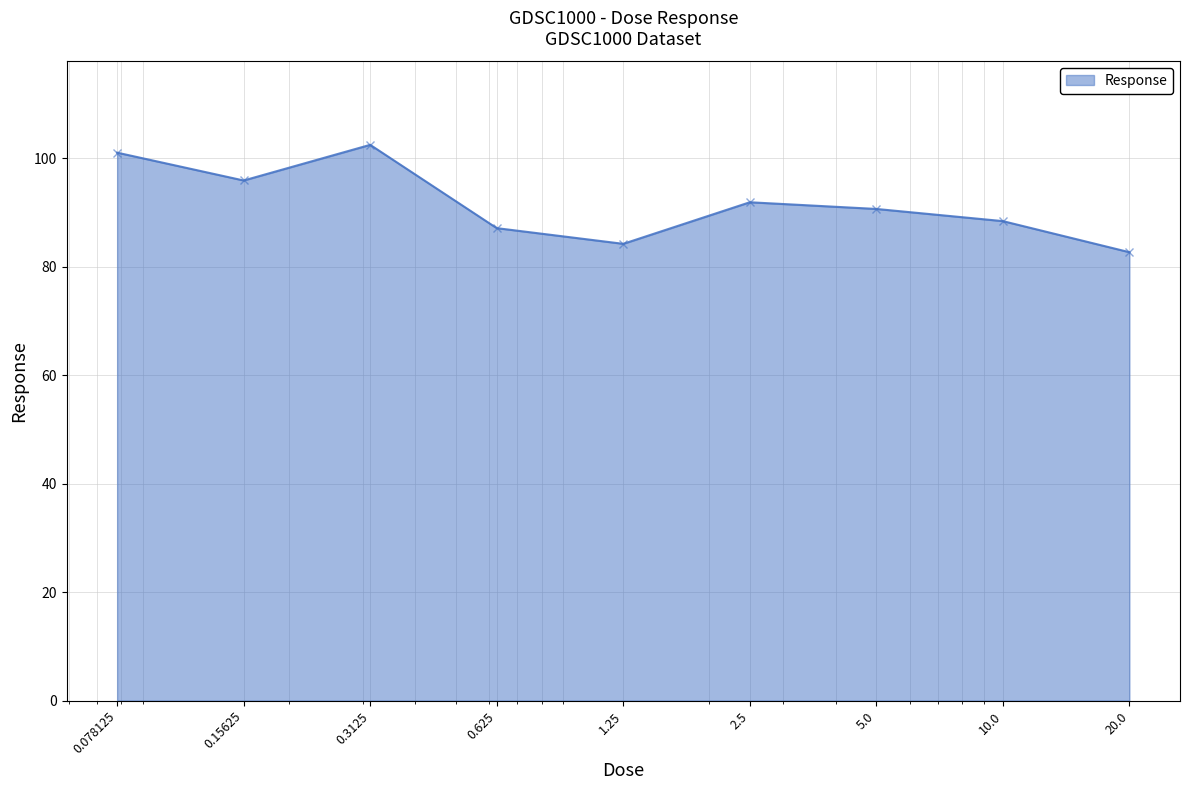

What is the maximum value shown in the chart?

102.4